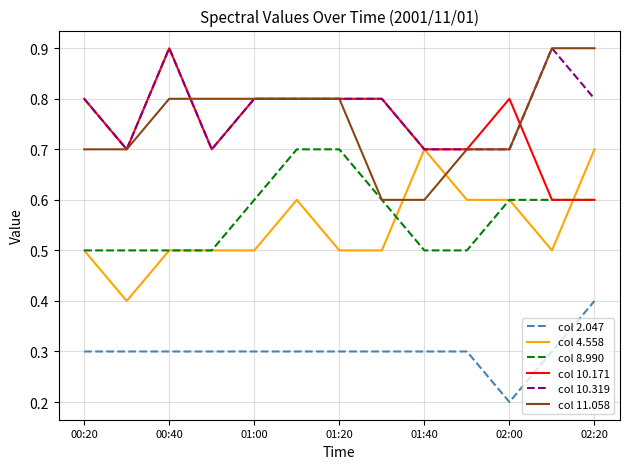

How many lines are shown in the chart?

6